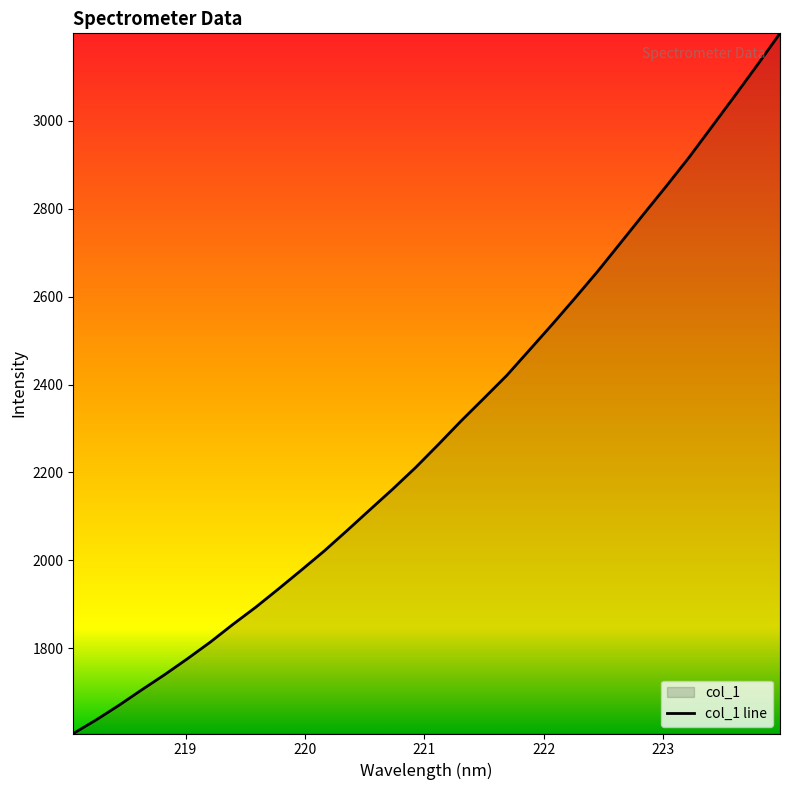

Rank the categories by value from highest to lowest.

223.9802, 223.7895, 223.5987, 223.408, 223.2172, 223.0264, 222.8355, 222.6447, 222.4538, 222.263, 222.0721, 221.8812, 221.6902, 221.4993, 221.3083, 221.1174, 220.9264, 220.7354, 220.5444, 220.3533, 220.1623, 219.9712, 219.7801, 219.589, 219.3979, 219.2067, 219.0156, 218.8244, 218.6332, 218.442, 218.2508, 218.0596